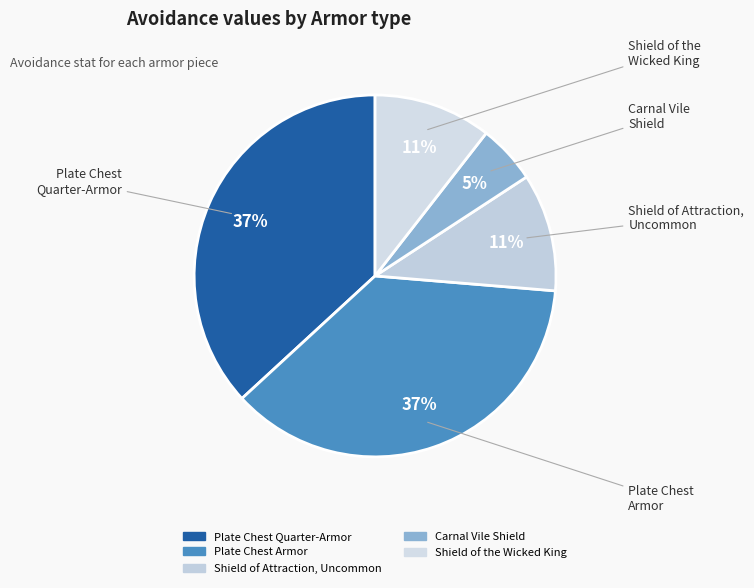

True or false: Shield of the Wicked King accounts for 11% of the total.

True